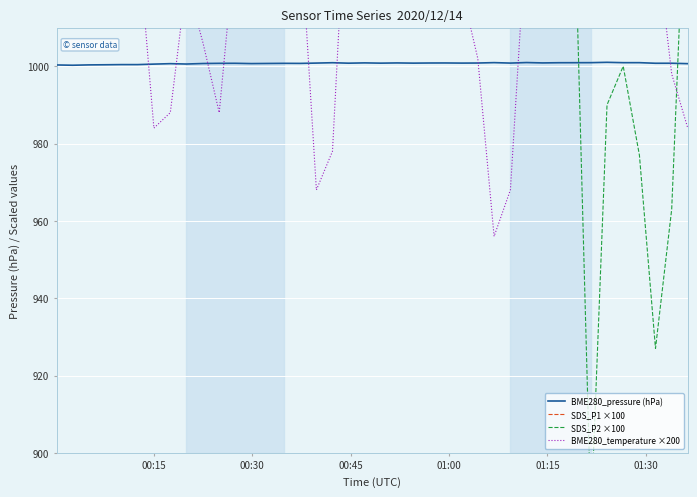

At which label is BME280_pressure (hPa) closest to 1000?

00:30